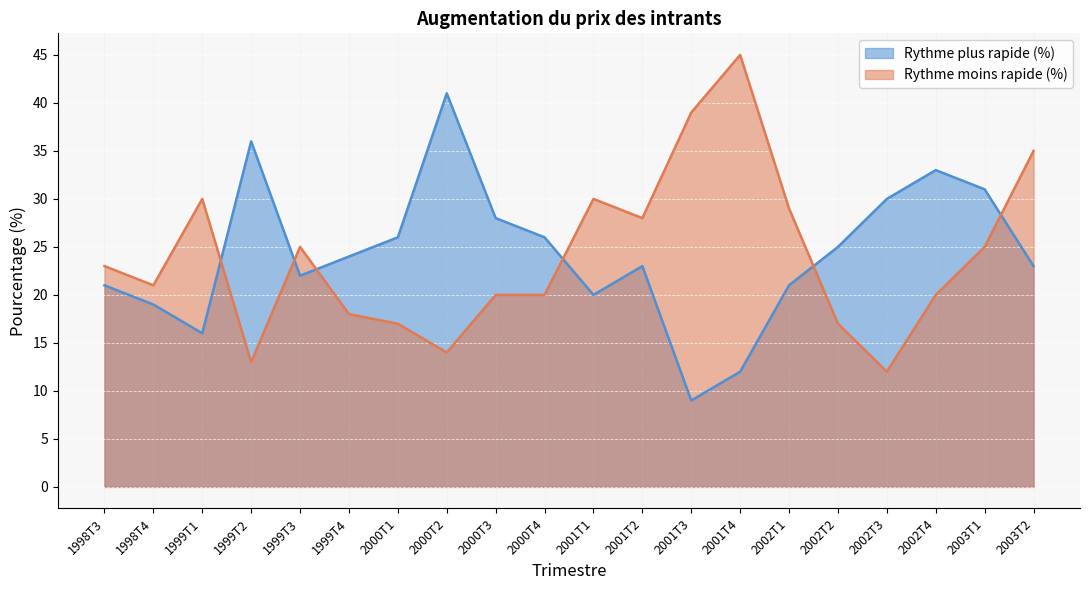

Which series changed the most between 1999T1 and 2001T4?

Rythme moins rapide (%)